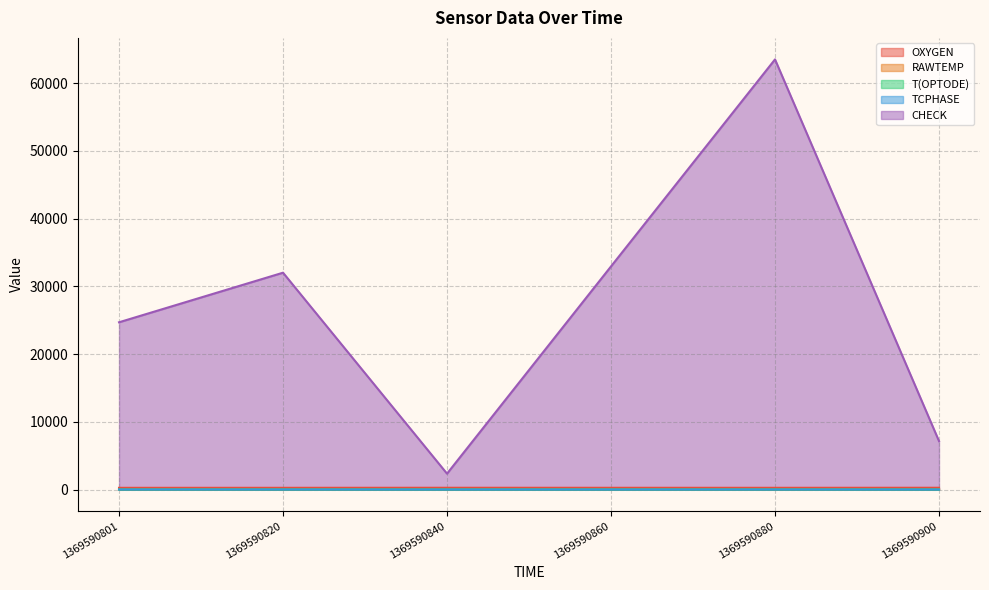

At how many categories does at least one series exceed 54108?

1